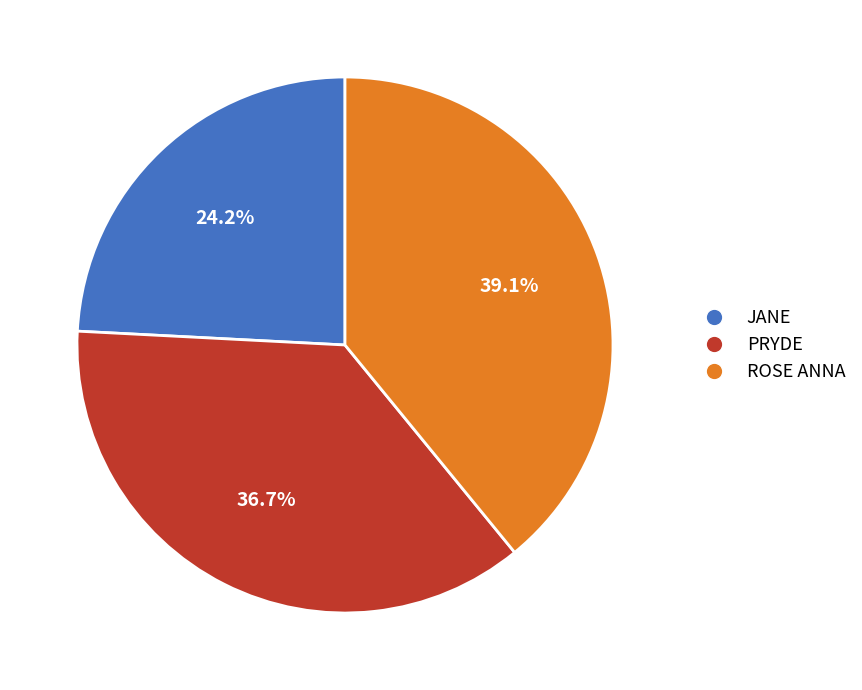

Between PRYDE and ROSE ANNA, which is larger?

ROSE ANNA